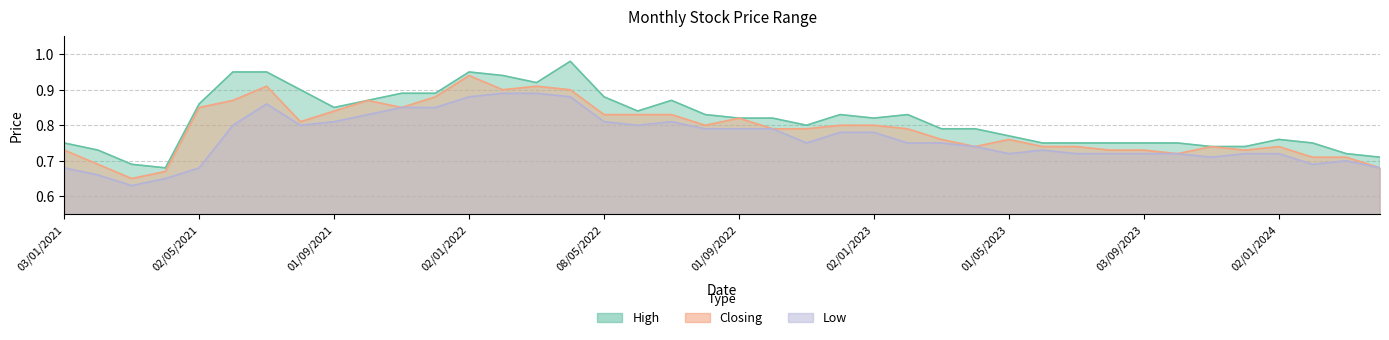

The High series shows 0.8 at 01/08/2022. True or false?

True